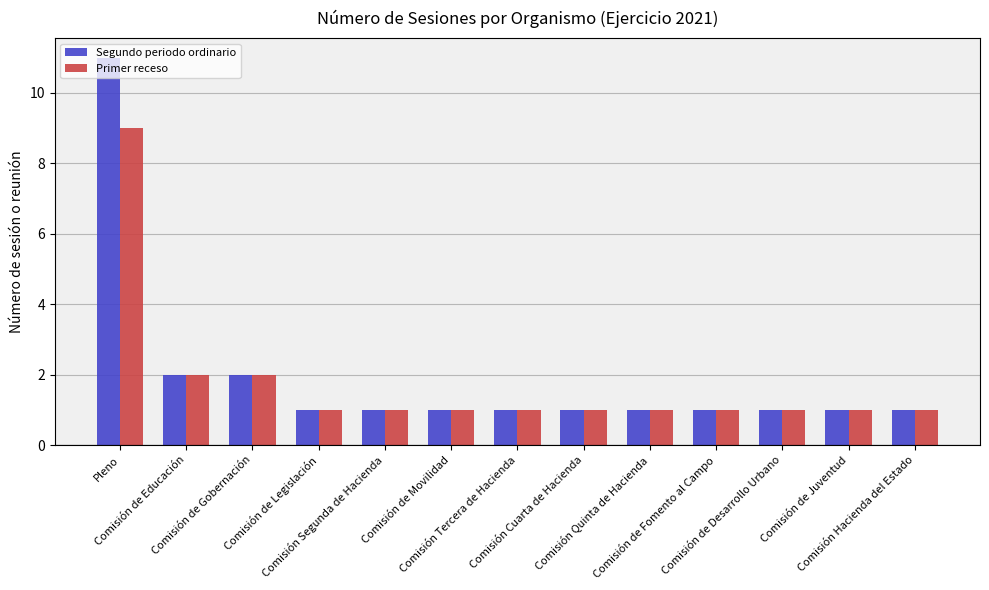

List the series in order of their peak value, highest first.

Segundo periodo ordinario, Primer receso